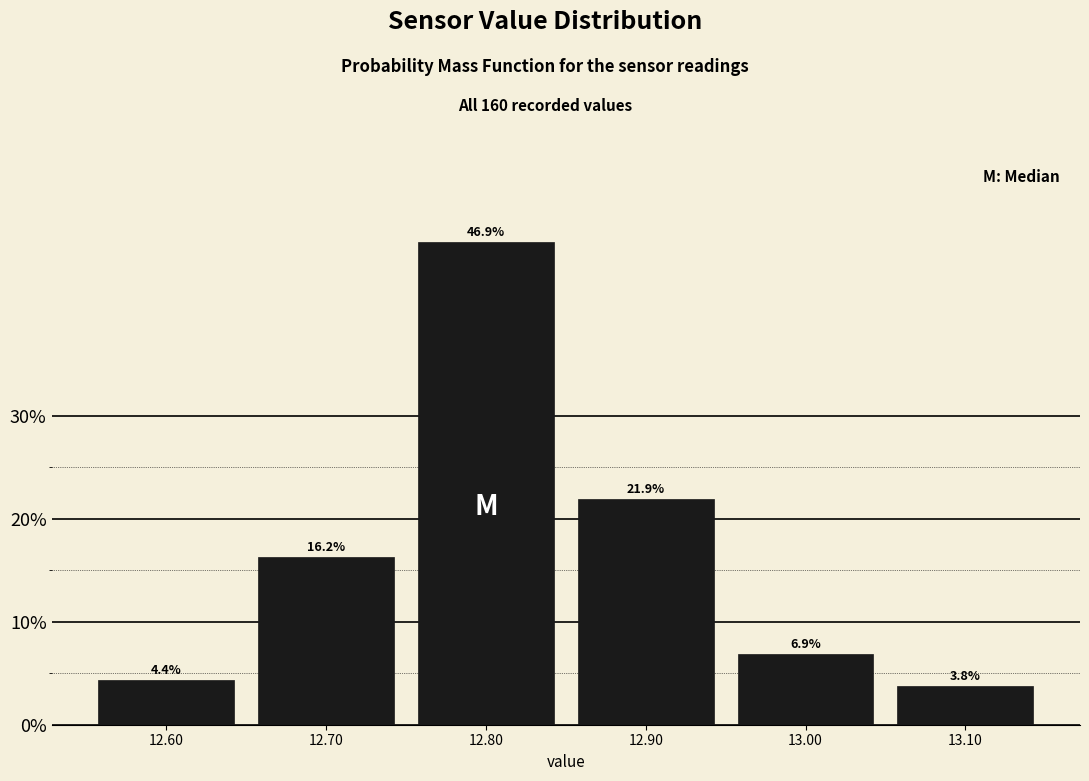

Over which range of the x-axis is the bar tallest?

12.75 to 12.85